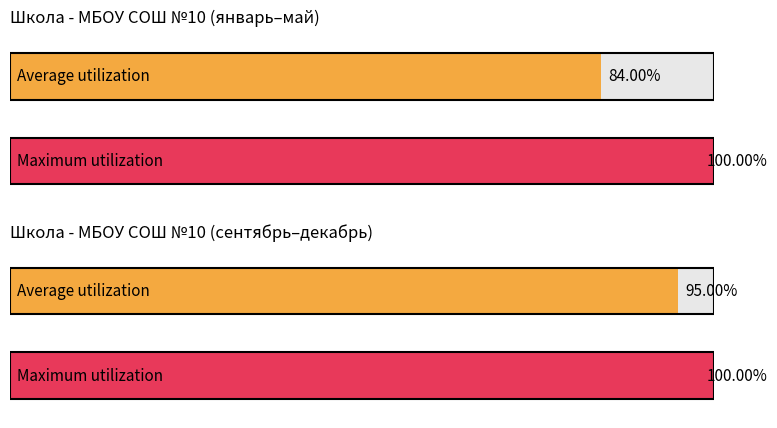

Which series has the widest spread of values?

Average utilization